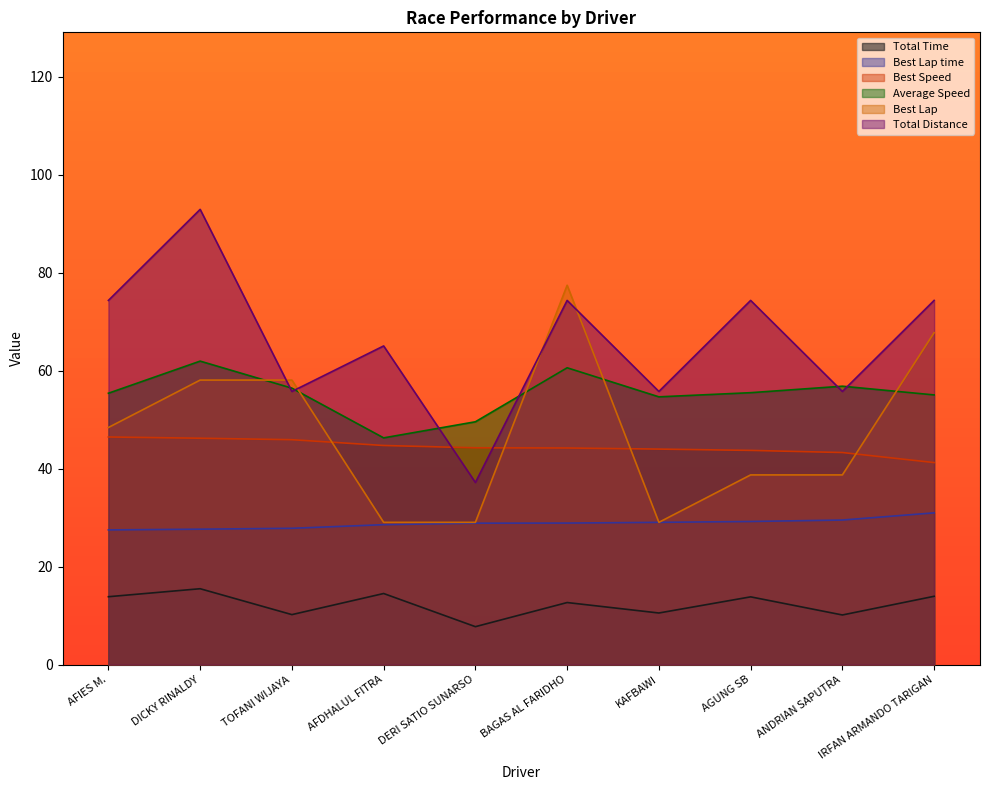

Reading left to right, transcribe all the data shown in this chart.

Total Time: AFIES M.=13.9	DICKY RINALDY=15.5	TOFANI WIJAYA=10.2	AFDHALUL FITRA=14.5	DERI SATIO SUNARSO=7.7	BAGAS AL FARIDHO=12.7	KAFBAWI=10.5	AGUNG SB=13.8	ANDRIAN SAPUTRA=10.1	IRFAN ARMANDO TARIGAN=13.9
Best Lap time: AFIES M.=27.5	DICKY RINALDY=27.6	TOFANI WIJAYA=27.8	AFDHALUL FITRA=28.6	DERI SATIO SUNARSO=28.9	BAGAS AL FARIDHO=28.9	KAFBAWI=29.0	AGUNG SB=29.2	ANDRIAN SAPUTRA=29.5	IRFAN ARMANDO TARIGAN=31.0
Best Speed: AFIES M.=46.5	DICKY RINALDY=46.2	TOFANI WIJAYA=45.9	AFDHALUL FITRA=44.7	DERI SATIO SUNARSO=44.3	BAGAS AL FARIDHO=44.2	KAFBAWI=44.0	AGUNG SB=43.7	ANDRIAN SAPUTRA=43.3	IRFAN ARMANDO TARIGAN=41.2
Average Speed: AFIES M.=55.4	DICKY RINALDY=61.9	TOFANI WIJAYA=56.4	AFDHALUL FITRA=46.3	DERI SATIO SUNARSO=49.6	BAGAS AL FARIDHO=60.6	KAFBAWI=54.7	AGUNG SB=55.5	ANDRIAN SAPUTRA=56.8	IRFAN ARMANDO TARIGAN=55.0
Best Lap: AFIES M.=48.4	DICKY RINALDY=58.1	TOFANI WIJAYA=58.1	AFDHALUL FITRA=29.0	DERI SATIO SUNARSO=29.0	BAGAS AL FARIDHO=77.4	KAFBAWI=29.0	AGUNG SB=38.7	ANDRIAN SAPUTRA=38.7	IRFAN ARMANDO TARIGAN=67.8
Total Distance: AFIES M.=74.3	DICKY RINALDY=92.9	TOFANI WIJAYA=55.8	AFDHALUL FITRA=65.0	DERI SATIO SUNARSO=37.2	BAGAS AL FARIDHO=74.3	KAFBAWI=55.8	AGUNG SB=74.3	ANDRIAN SAPUTRA=55.8	IRFAN ARMANDO TARIGAN=74.3